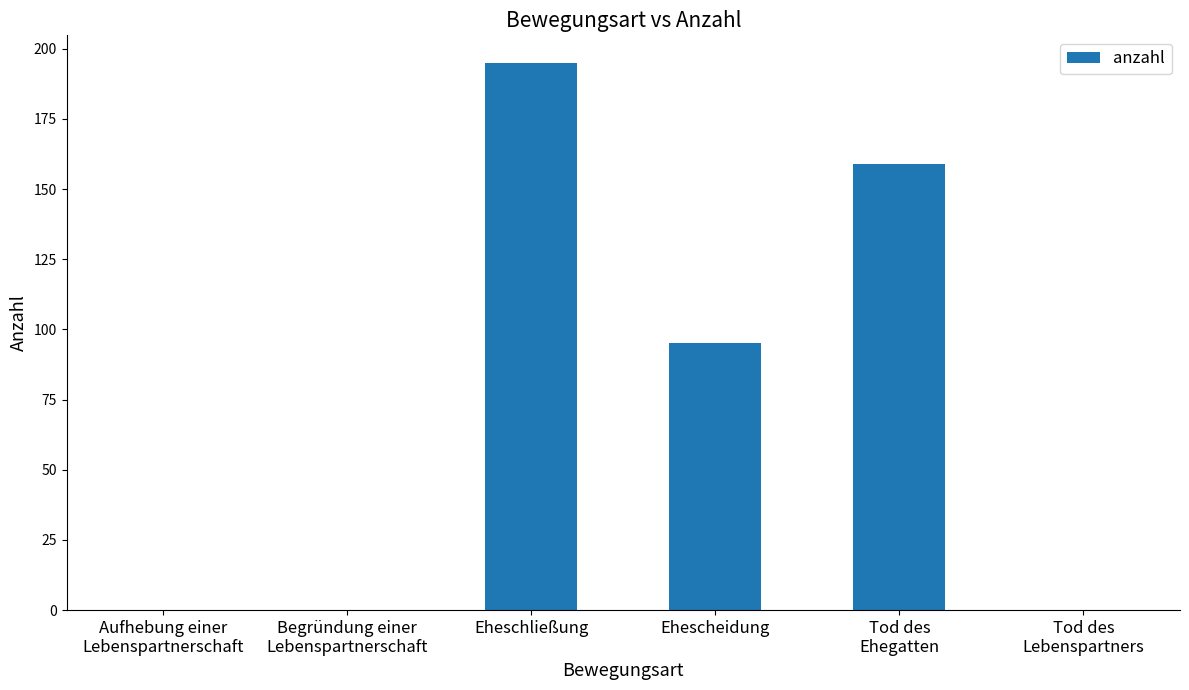

What is the change in value from Eheschließung to Ehescheidung?

-100